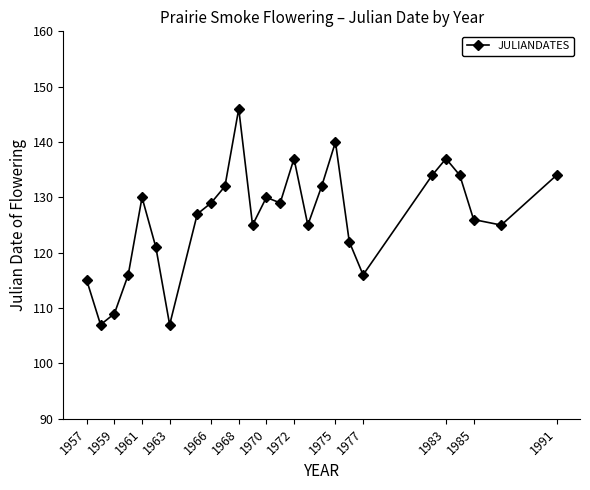

What is the value of the 9th point from the left?

129